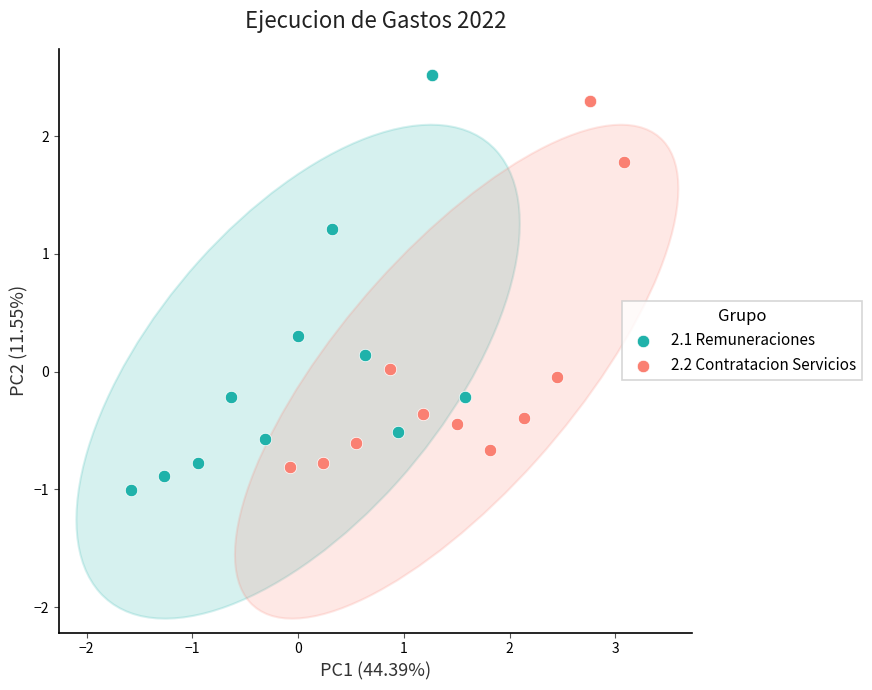

Which series has the widest spread of Y values?

2.1 Remuneraciones